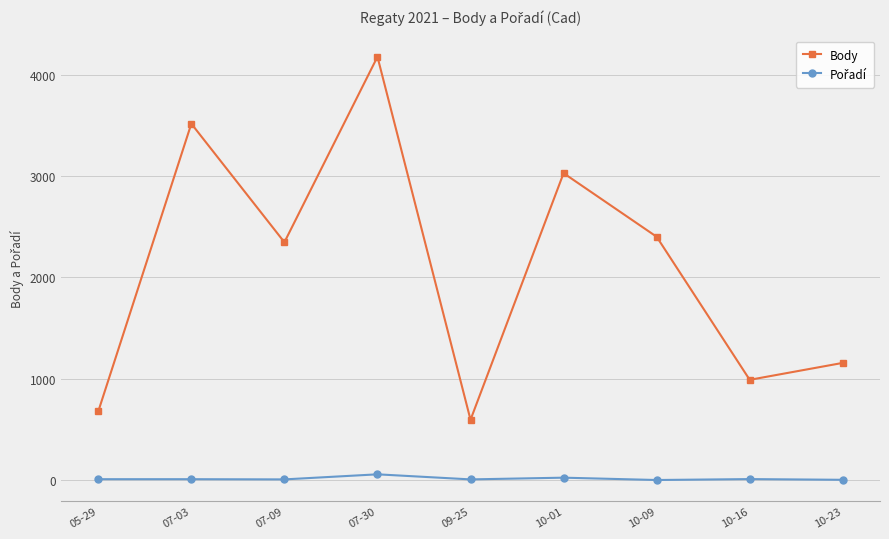

The value of Body at 07-03 is 1796. True or false?

False